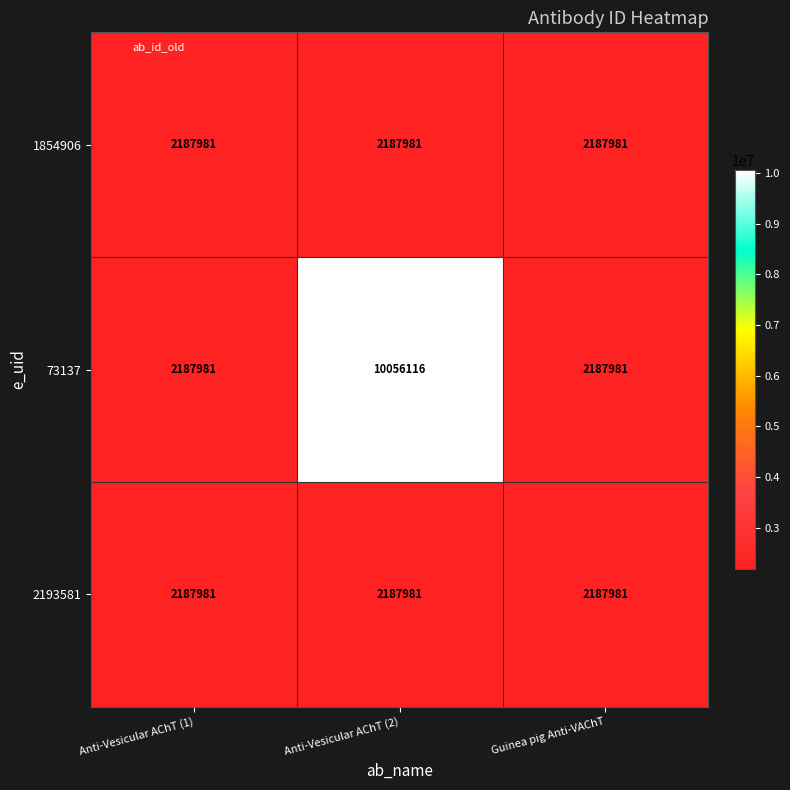

What is the approximate value of 2193581 at Guinea pig Anti-VAChT?

2187981